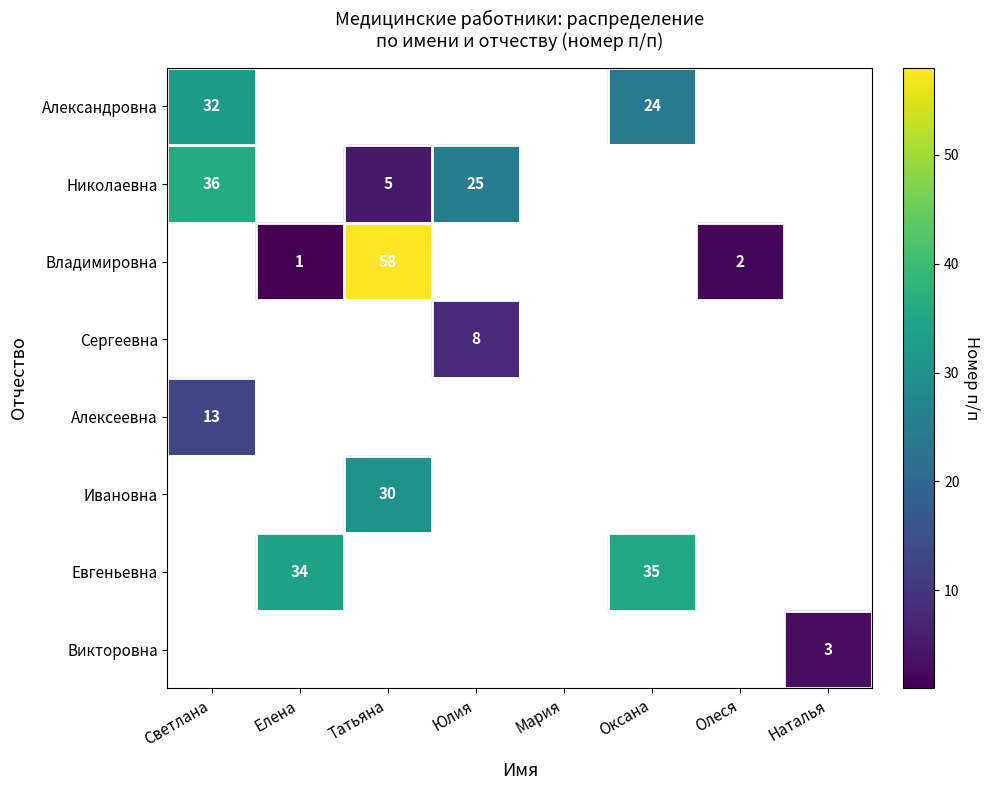

Is the value of Викторовна at Наталья greater than the value of Евгеньевна at Елена?

No